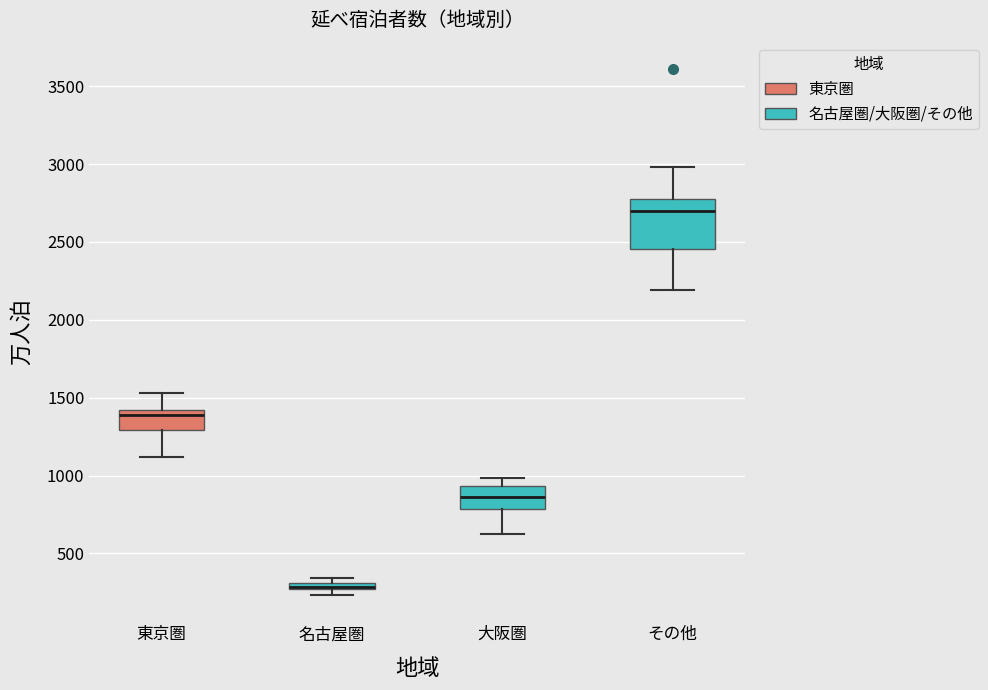

Which box is the tallest, from its lower edge to its upper edge?

その他